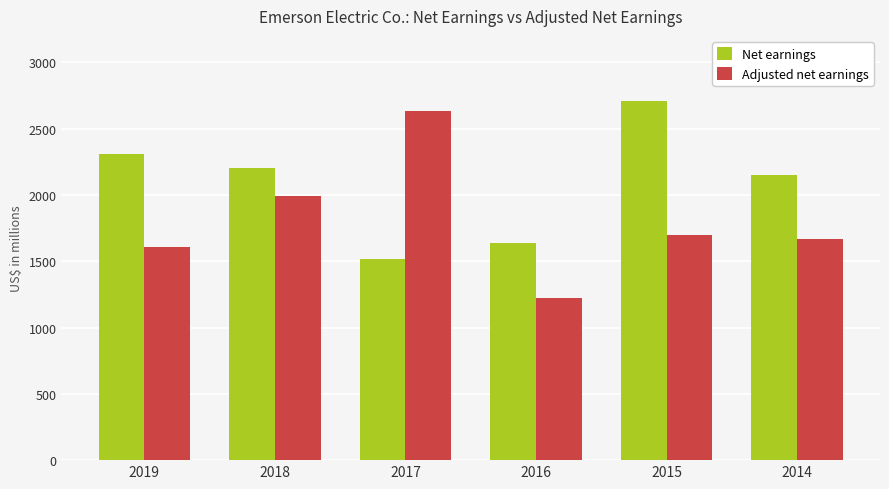

What are all the series names shown in the legend?

Net earnings, Adjusted net earnings